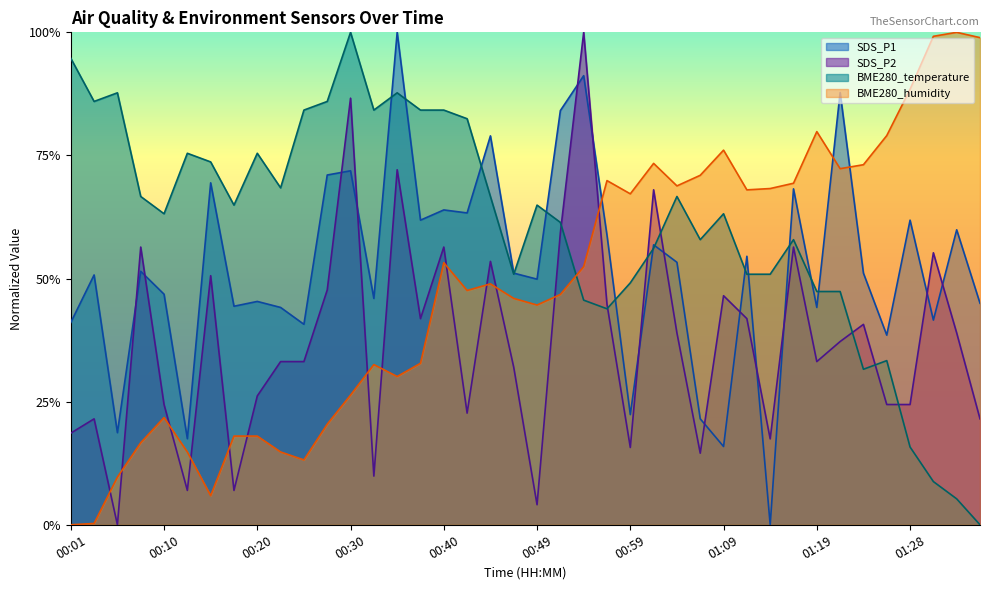

What position from the right is 00:40?

24